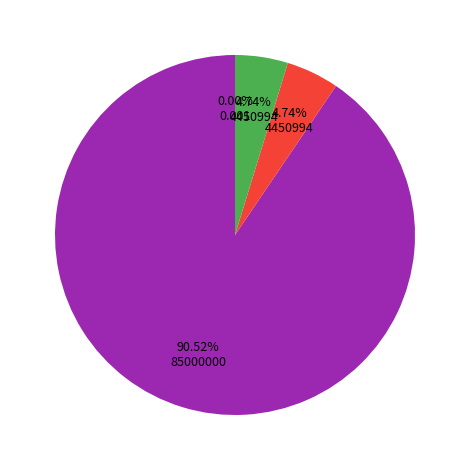

Does any single category account for the majority?

Yes